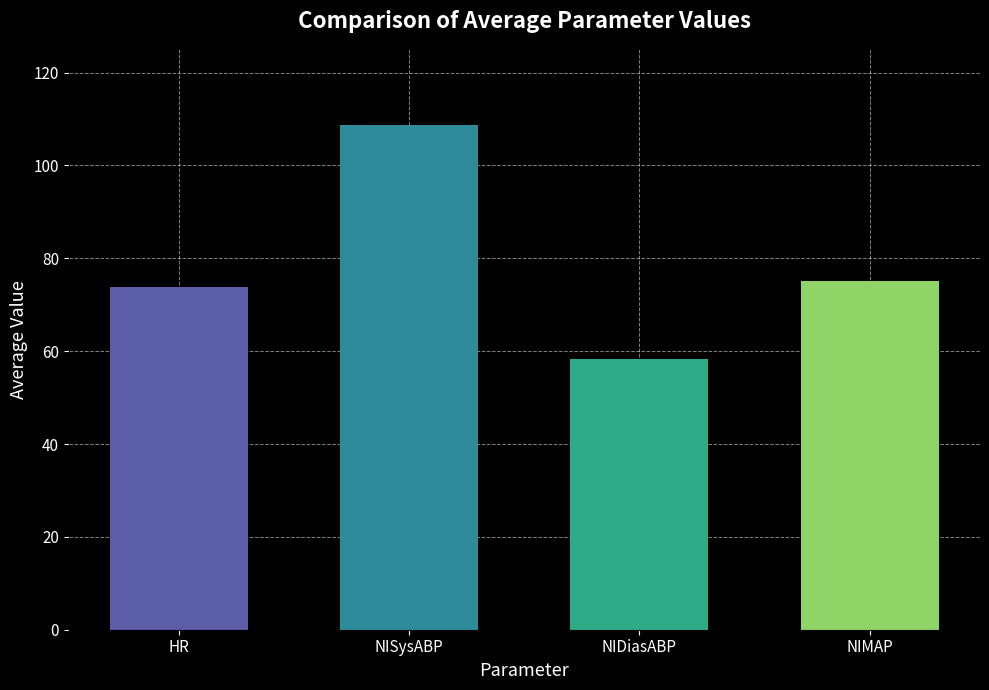

What position from the right is NIMAP?

1